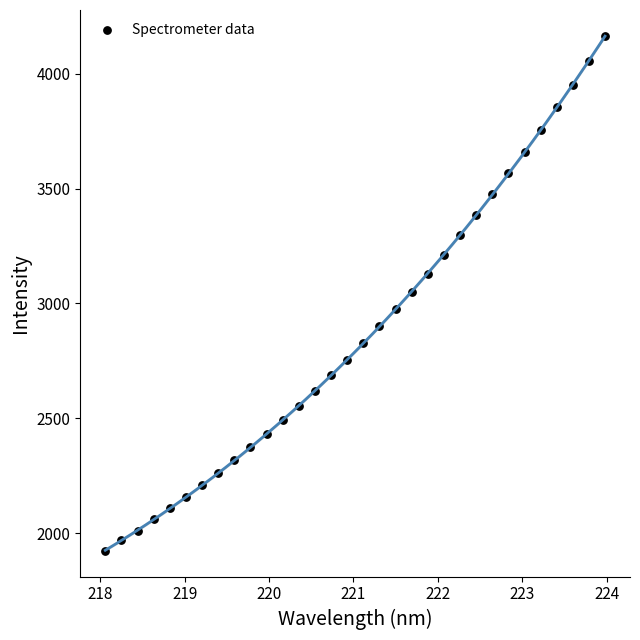

What is the range of X values (max minus min)?

5.9